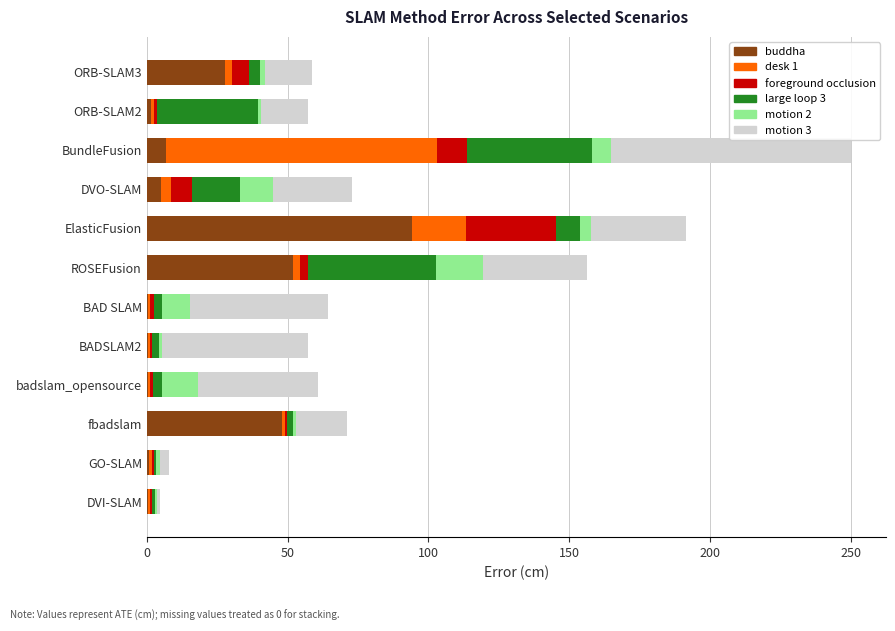

What is the maximum value for buddha?

94.0